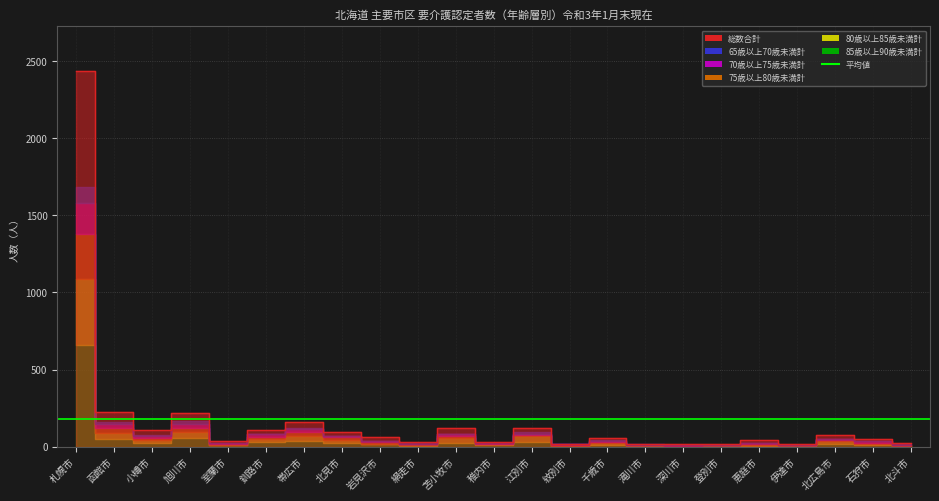

At which category is the sum across all series the highest?

札幌市